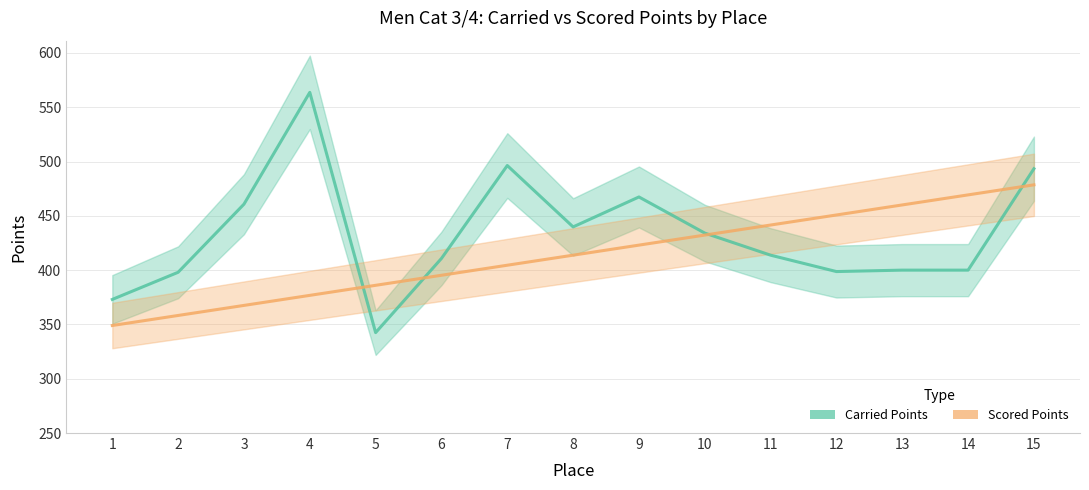

Which series has the largest total across all categories?

Carried Points